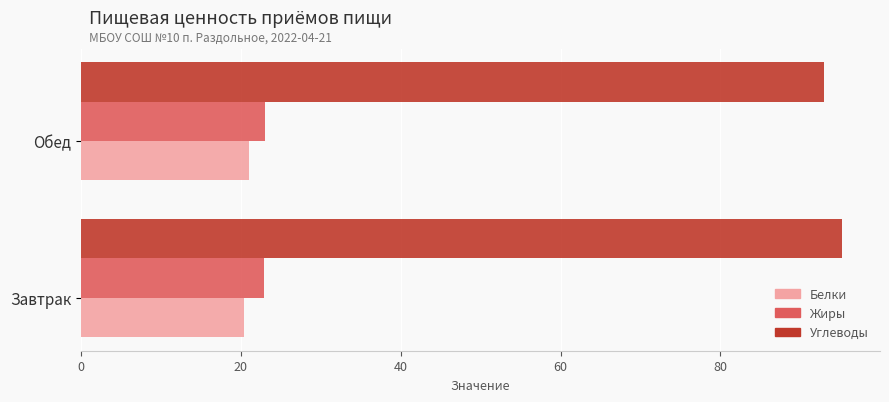

What is the highest value of the Жиры series?

23.0